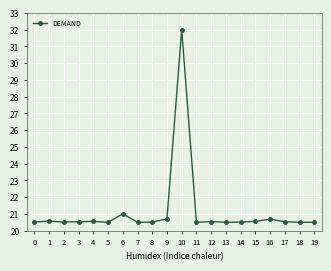

What is the minimum value shown in the chart?

20.5